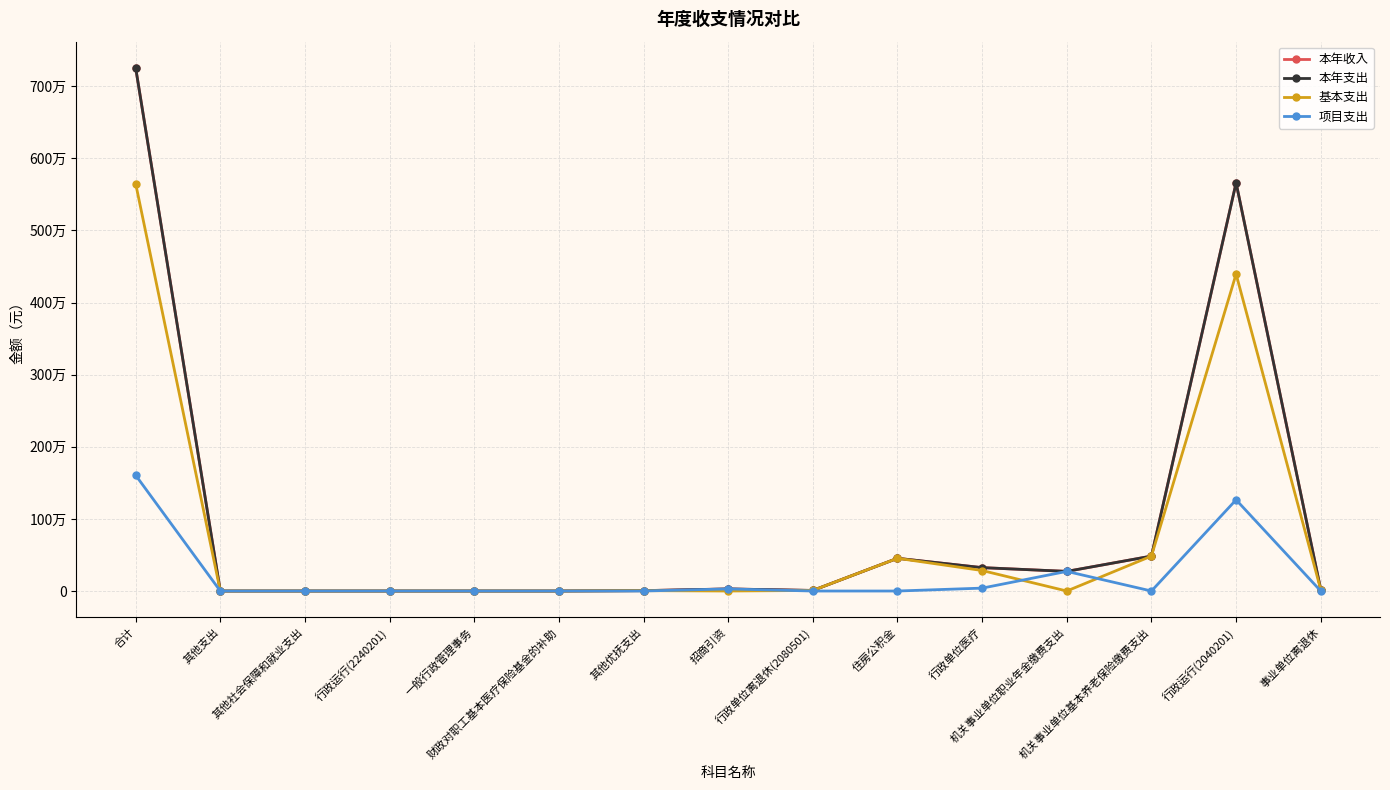

Is this an area chart (filled region under the line)?

No